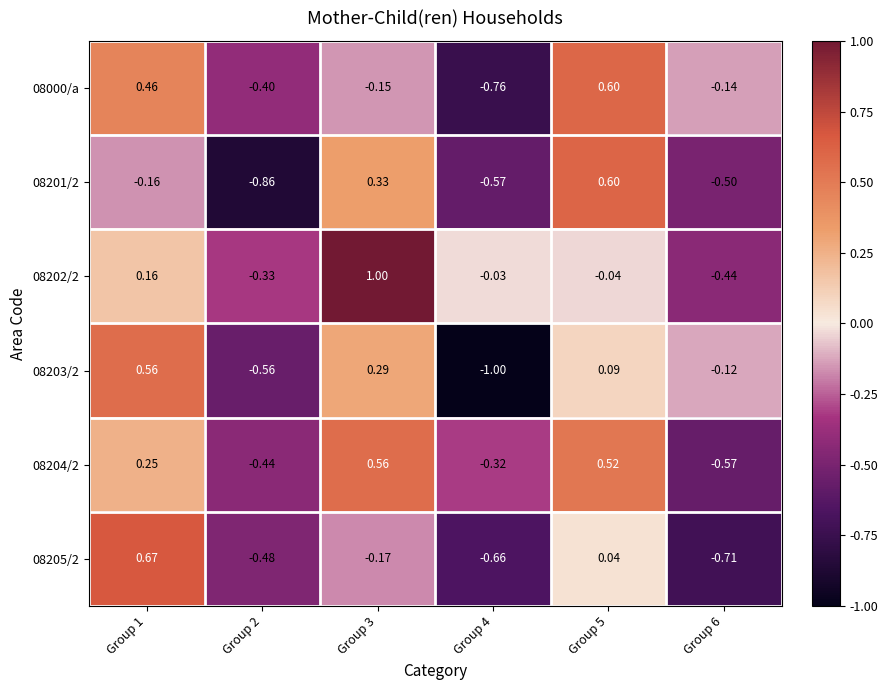

Is the value of 08201/2 at Group 5 greater than the value of 08204/2 at Group 3?

Yes